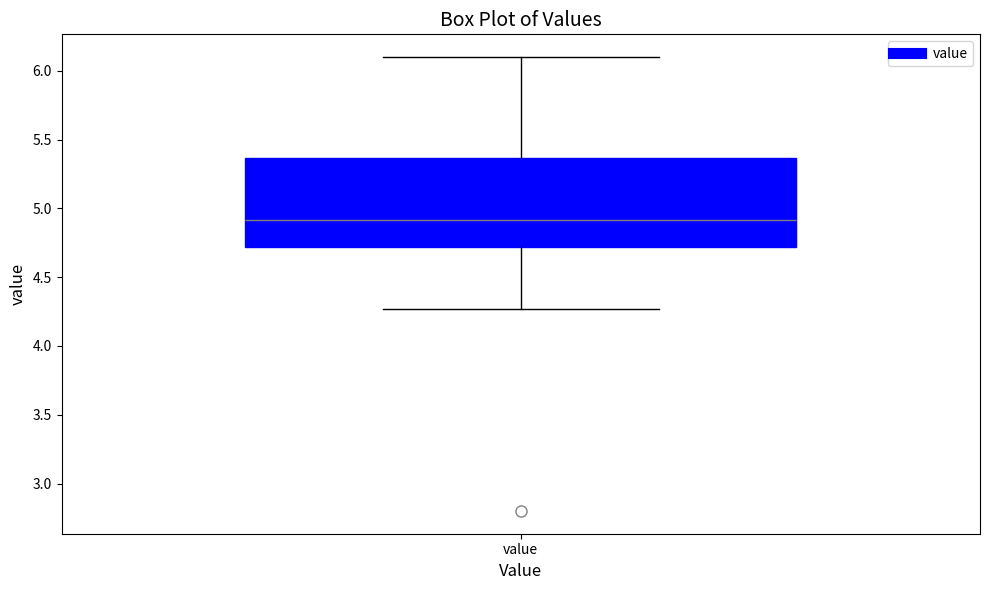

Where does the median line of the box for value sit on the y-axis? The values are not printed on the chart, so give them approximately, as read against the axis.

4.90